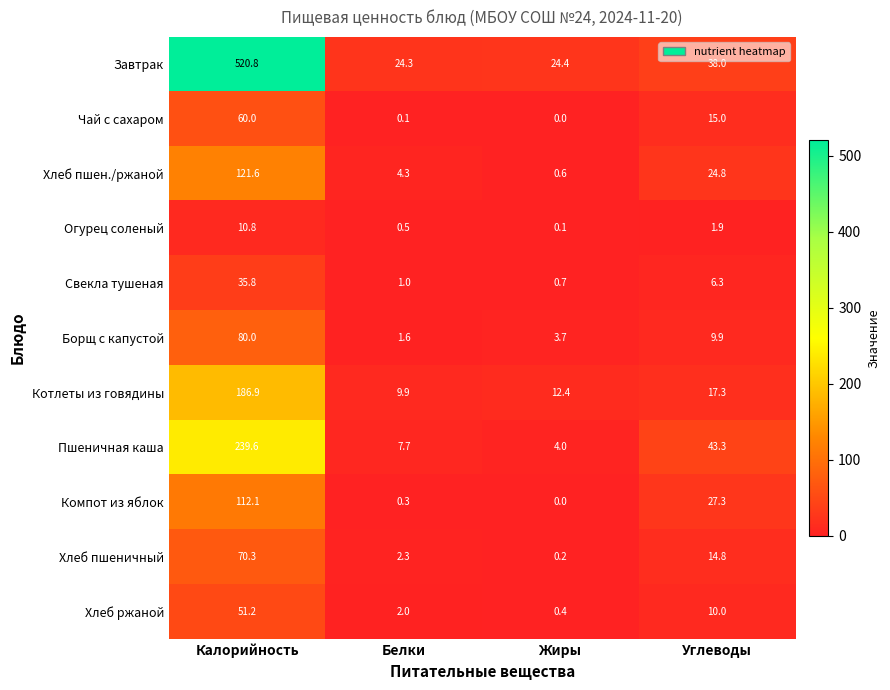

What is the sum of all Борщ с капустой values?

95.2